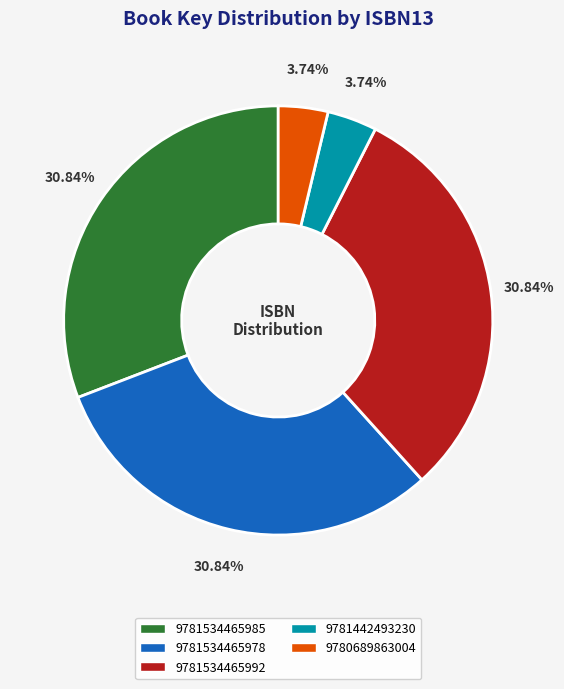

Combined, what portion of the pie is 9781534465978 and 9781534465992?

61.7%